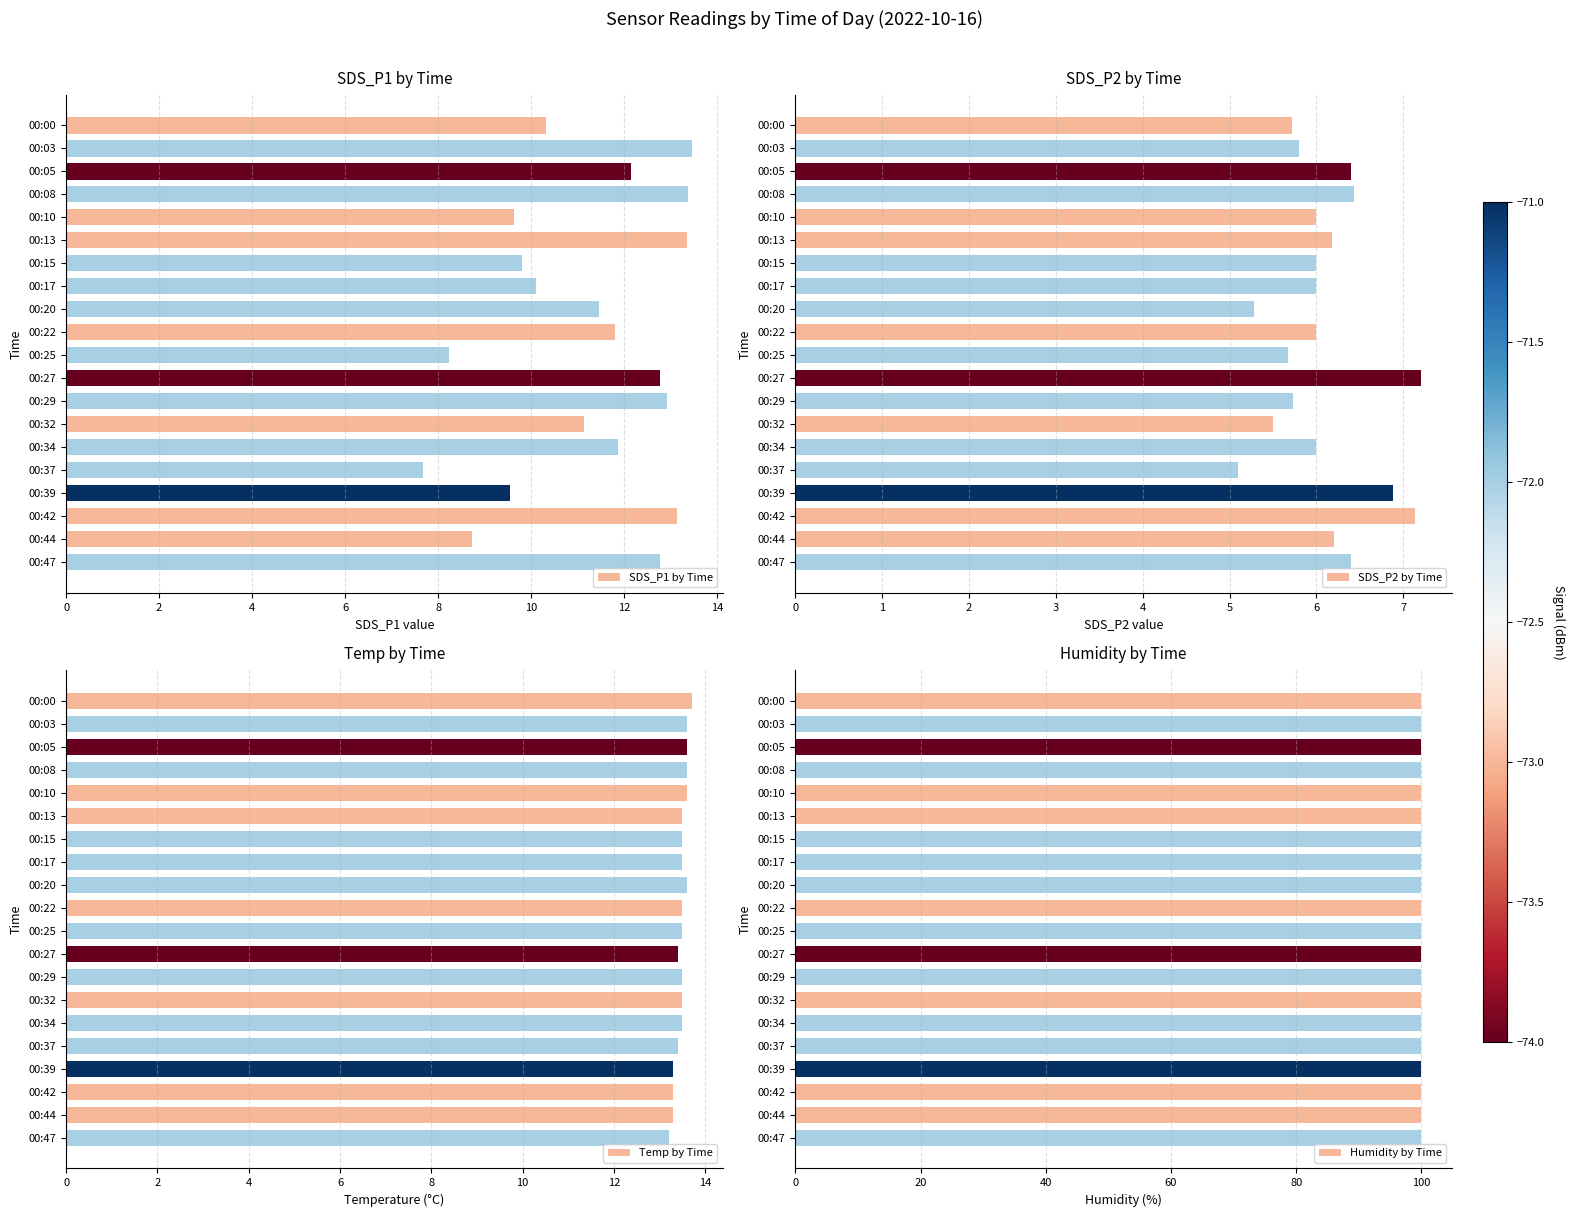

What is the sum of the SDS_P1 by Time values at 00:10 and 00:17?

19.7